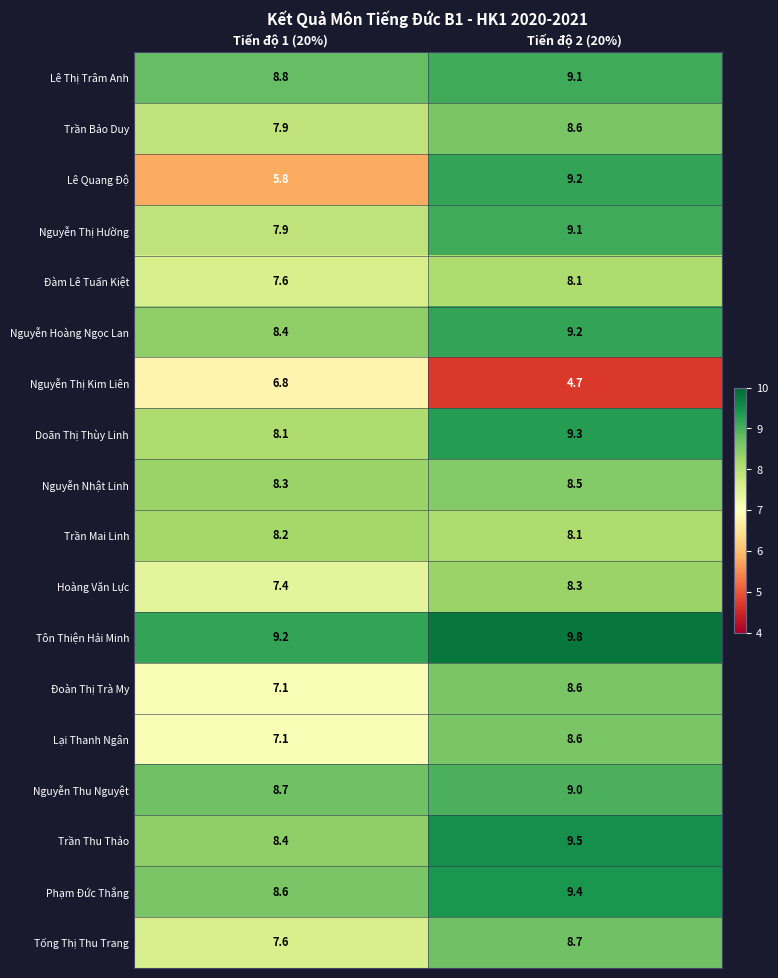

Which series has the largest total across all categories?

Tôn Thiện Hải Minh